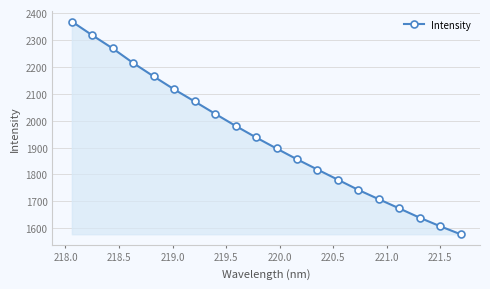

What is the difference between the maximum and minimum values?

790.7